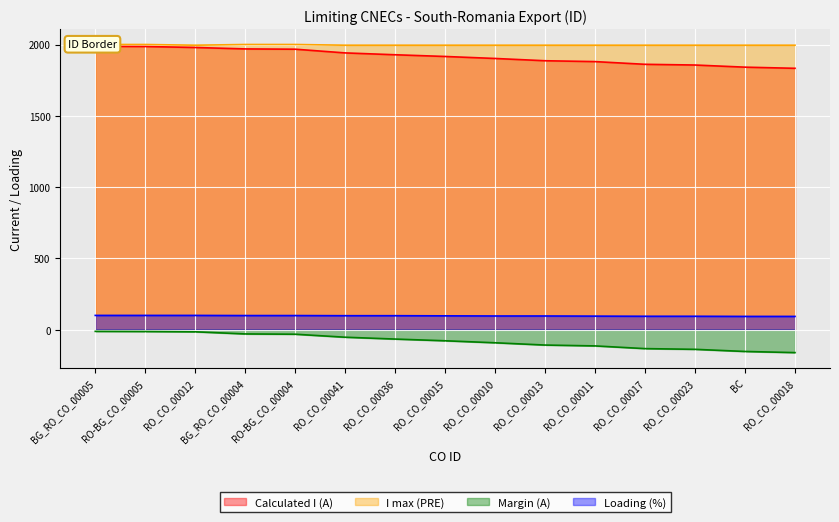

What is the smallest value displayed?

-162